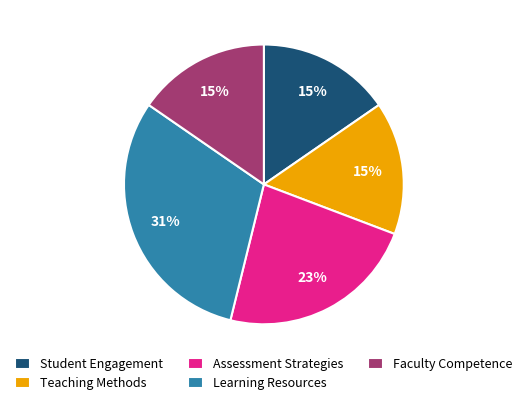

How many slices are in this pie chart?

5